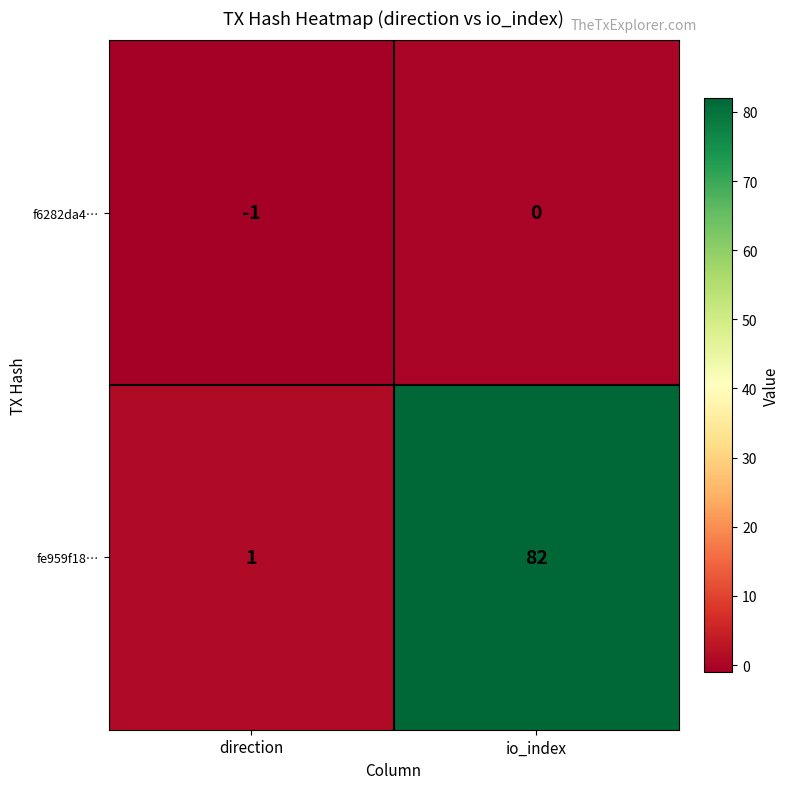

Count the number of data series in this chart.

2